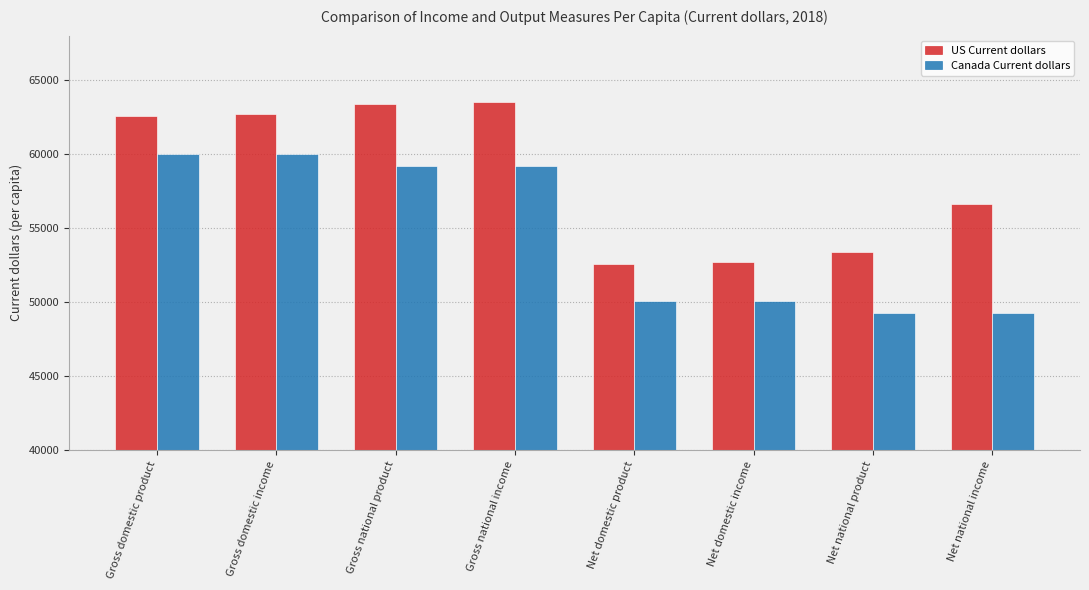

Is it true that US Current dollars equals 63388.0 at Gross national product?

True